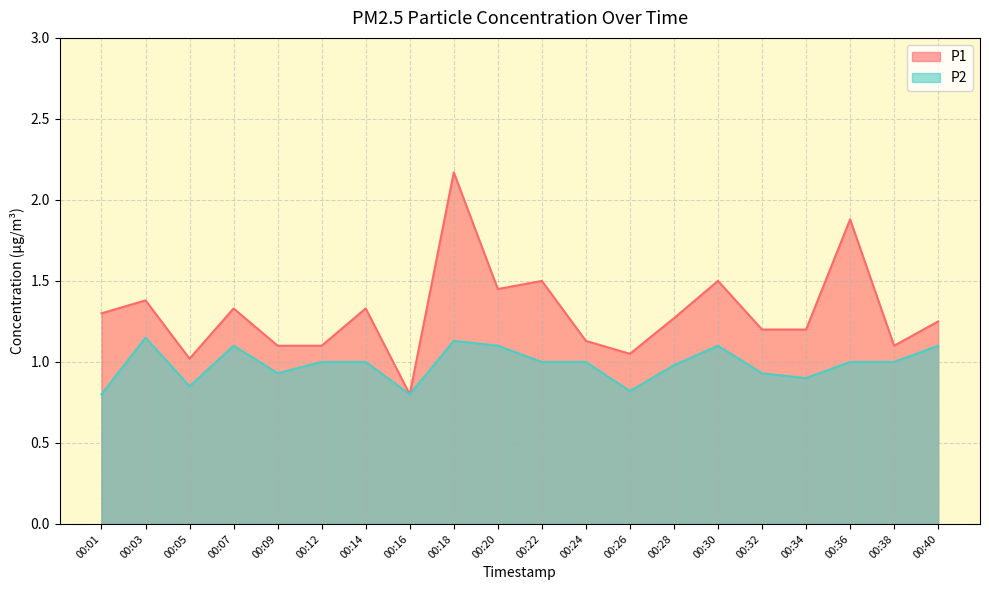

Reading left to right, transcribe all the data shown in this chart.

P1: 00:01=1.3	00:03=1.4	00:05=1.0	00:07=1.3	00:09=1.1	00:12=1.1	00:14=1.3	00:16=0.8	00:18=2.2	00:20=1.4	00:22=1.5	00:24=1.1	00:26=1.1	00:28=1.3	00:30=1.5	00:32=1.2	00:34=1.2	00:36=1.9	00:38=1.1	00:40=1.2
P2: 00:01=0.8	00:03=1.1	00:05=0.8	00:07=1.1	00:09=0.9	00:12=1.0	00:14=1.0	00:16=0.8	00:18=1.1	00:20=1.1	00:22=1.0	00:24=1.0	00:26=0.8	00:28=1.0	00:30=1.1	00:32=0.9	00:34=0.9	00:36=1.0	00:38=1.0	00:40=1.1